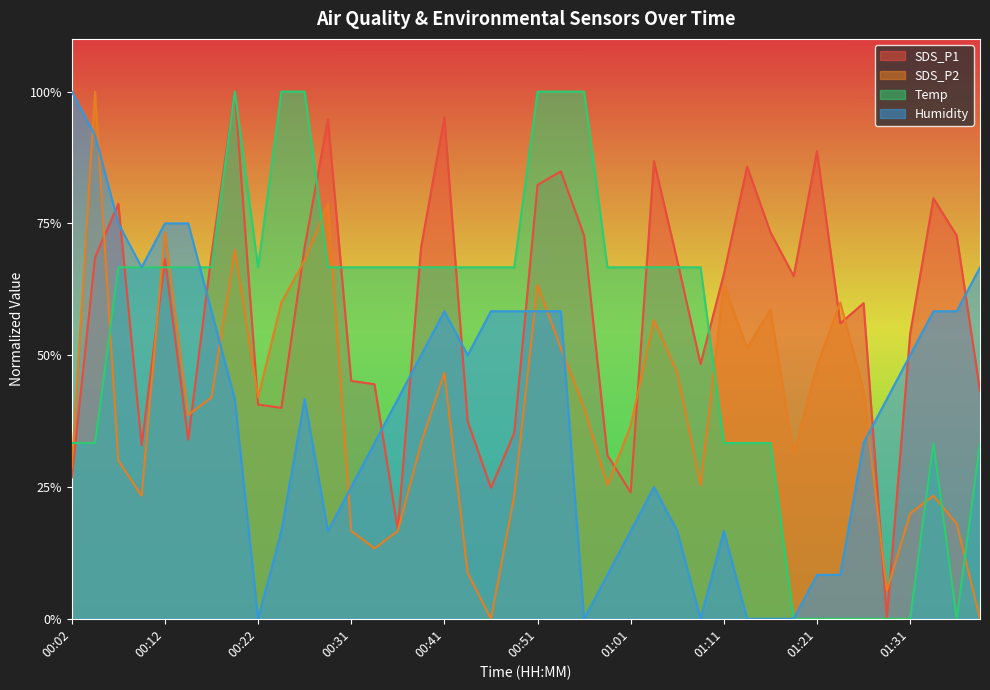

How many values in the SDS_P2 series exceed 0?

38